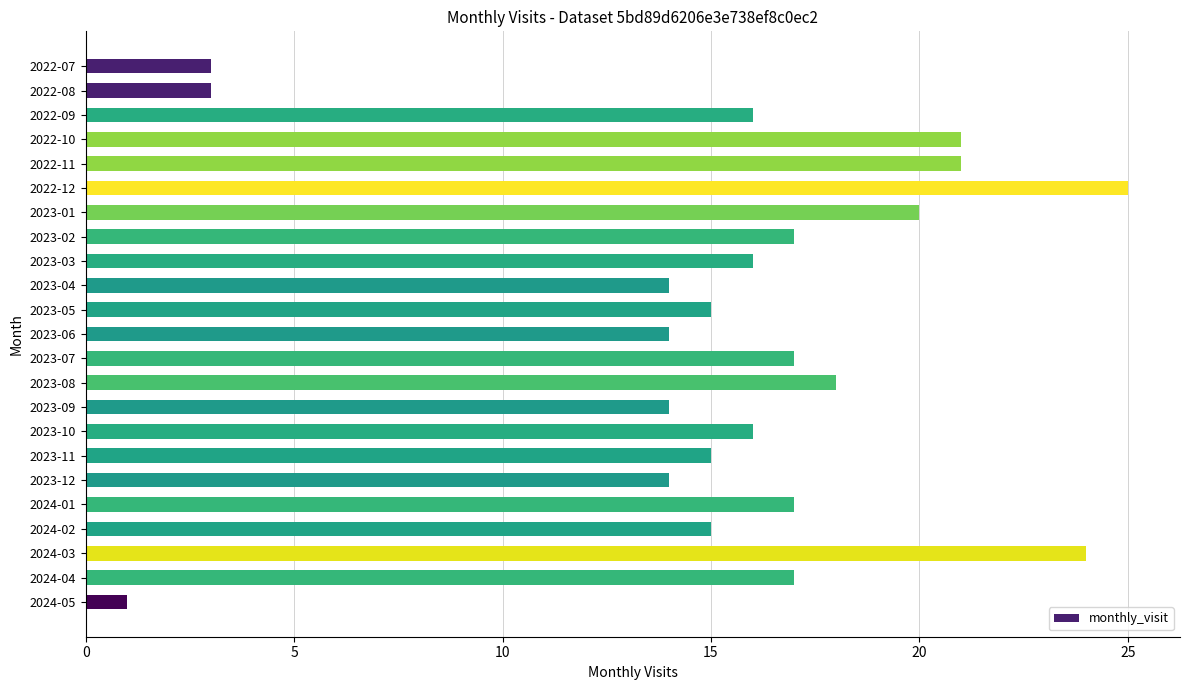

What is the approximate value at 2023-06?

14